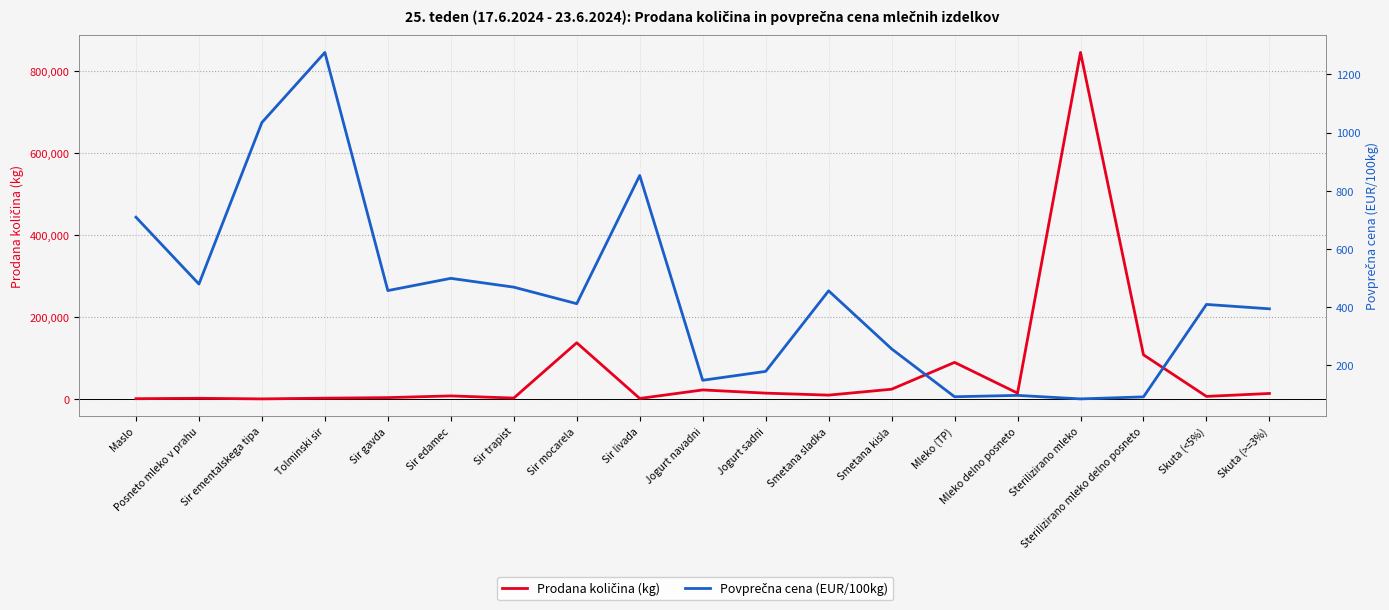

At which category does Prodana količina (kg) reach its first local valley?

Sir ementalskega tipa